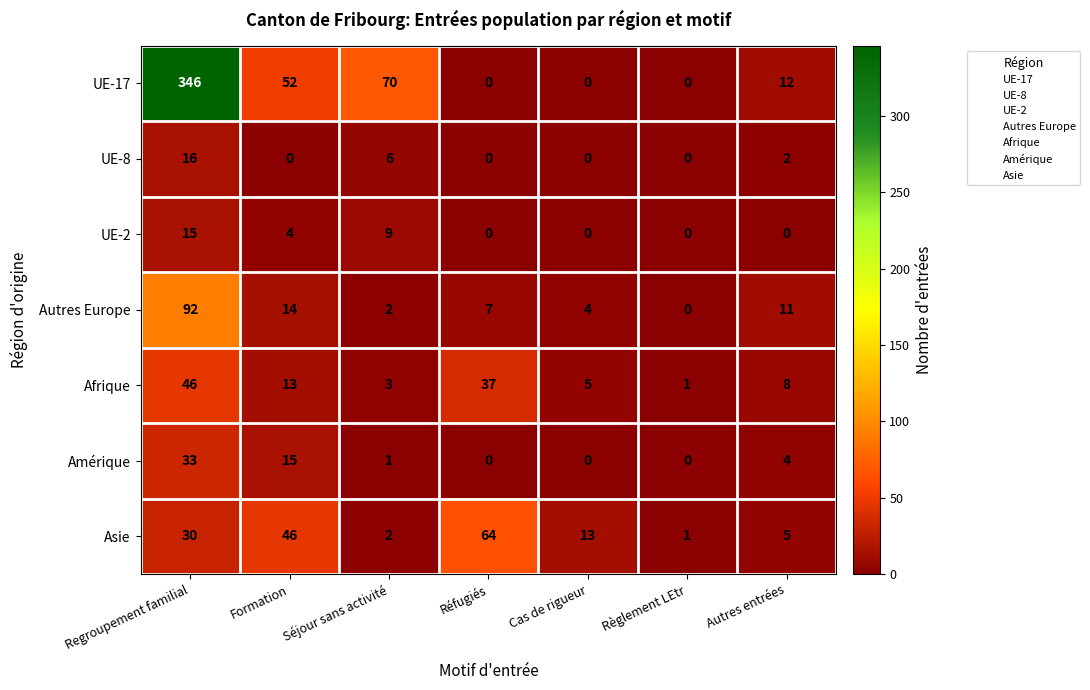

What is the average value of the Amérique series?

8